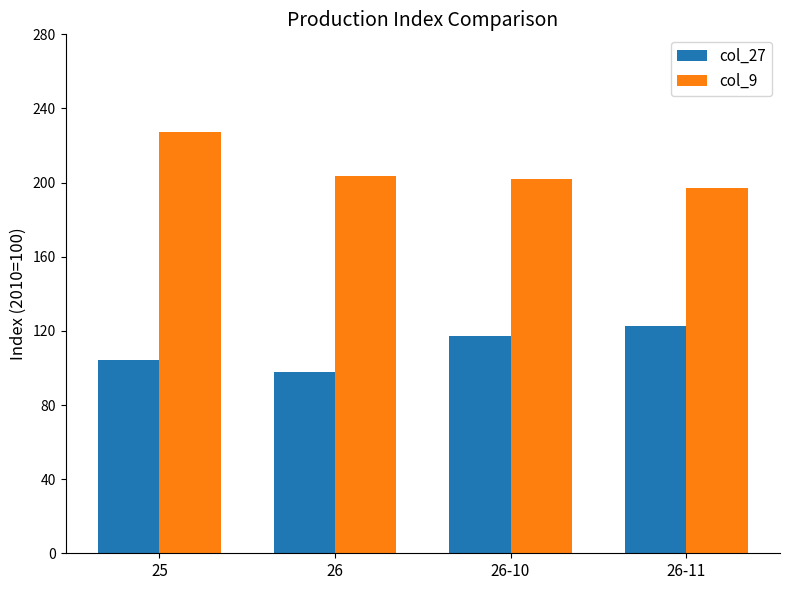

What is the smallest value displayed?

97.6